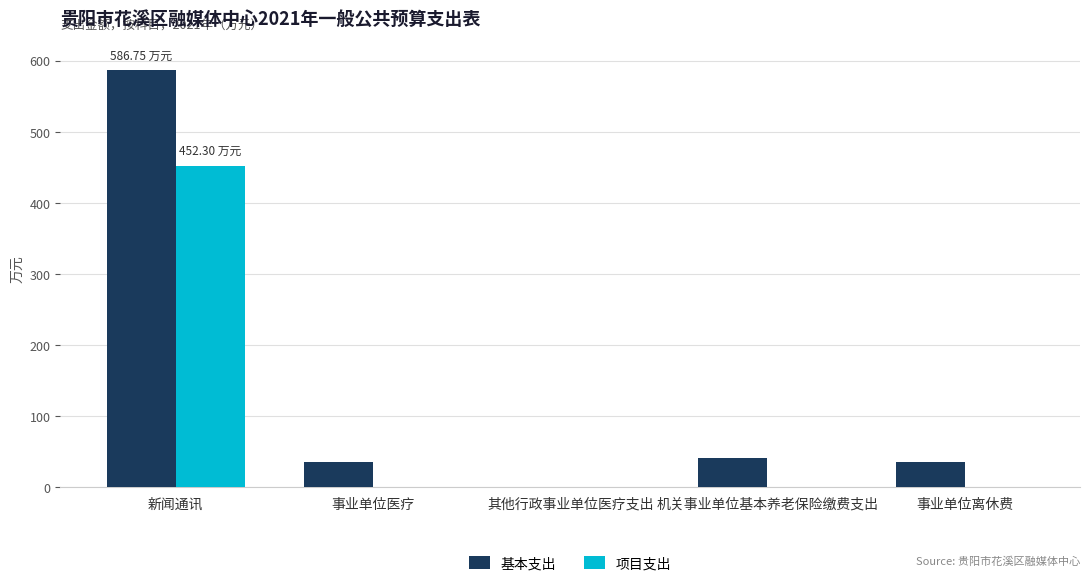

Between 新闻通讯 and 事业单位离休费, which series saw the biggest shift?

基本支出